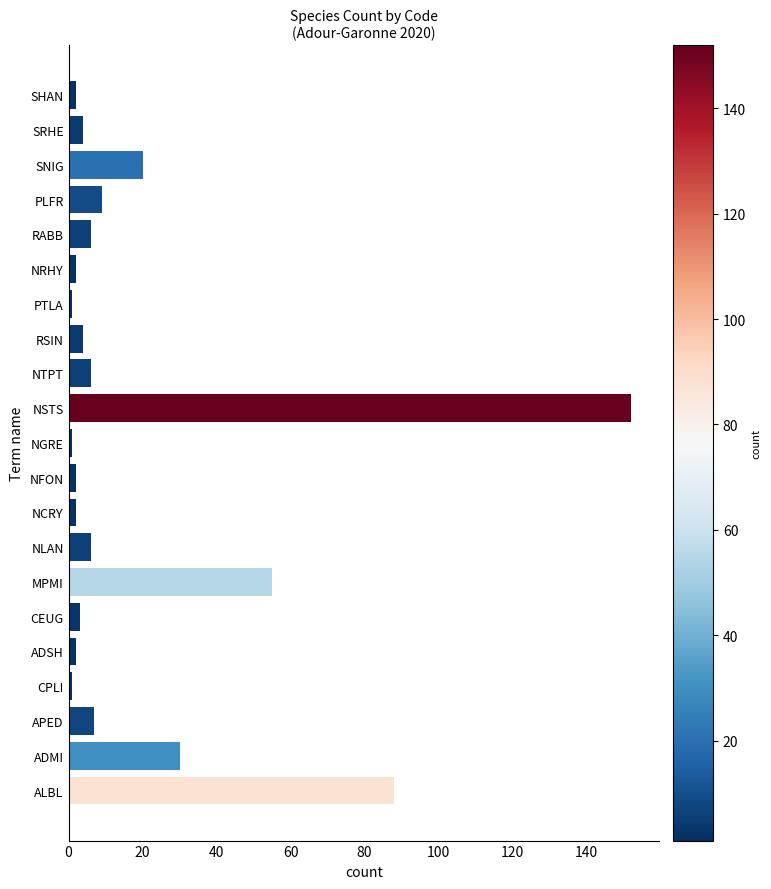

What is the smallest value displayed?

1